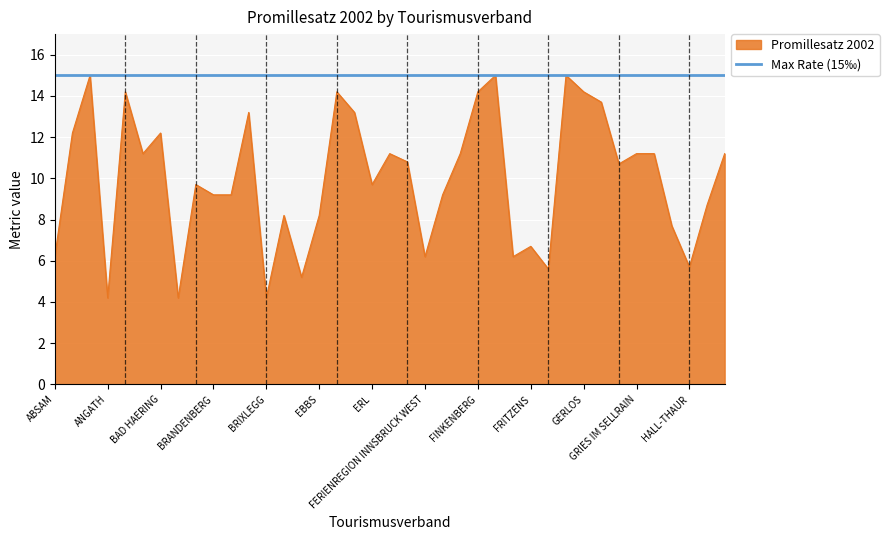

What is the maximum value shown in the chart?

15.0